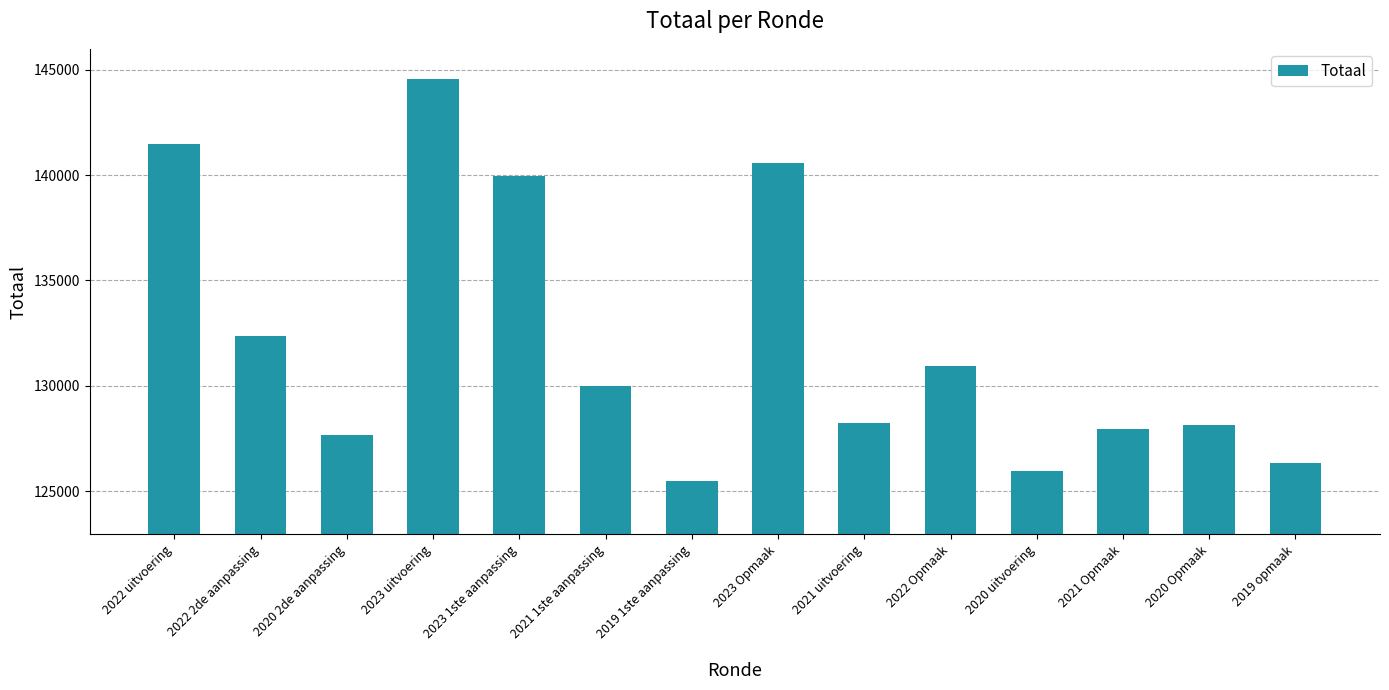

True or false: the data shows 248740 at 2023 1ste aanpassing.

False